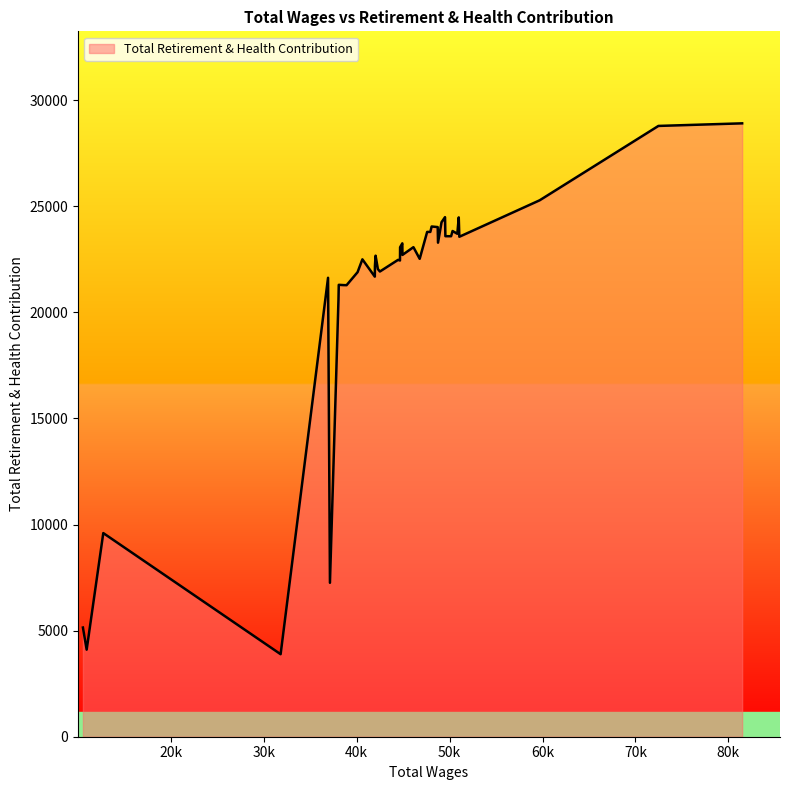

What is the difference between the maximum and minimum values?

25022